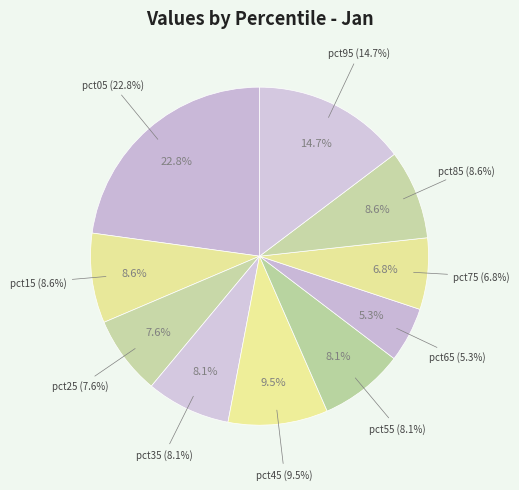

Is pct85 the majority of the pie?

No